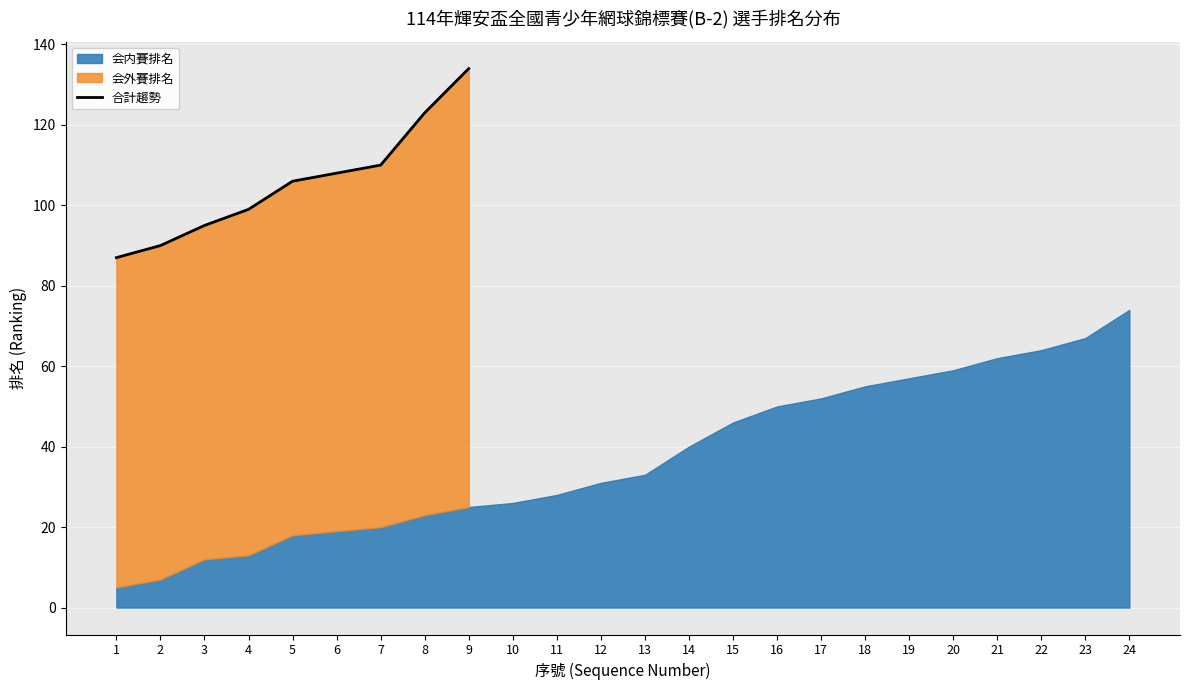

The value at 1 is 44. True or false?

False